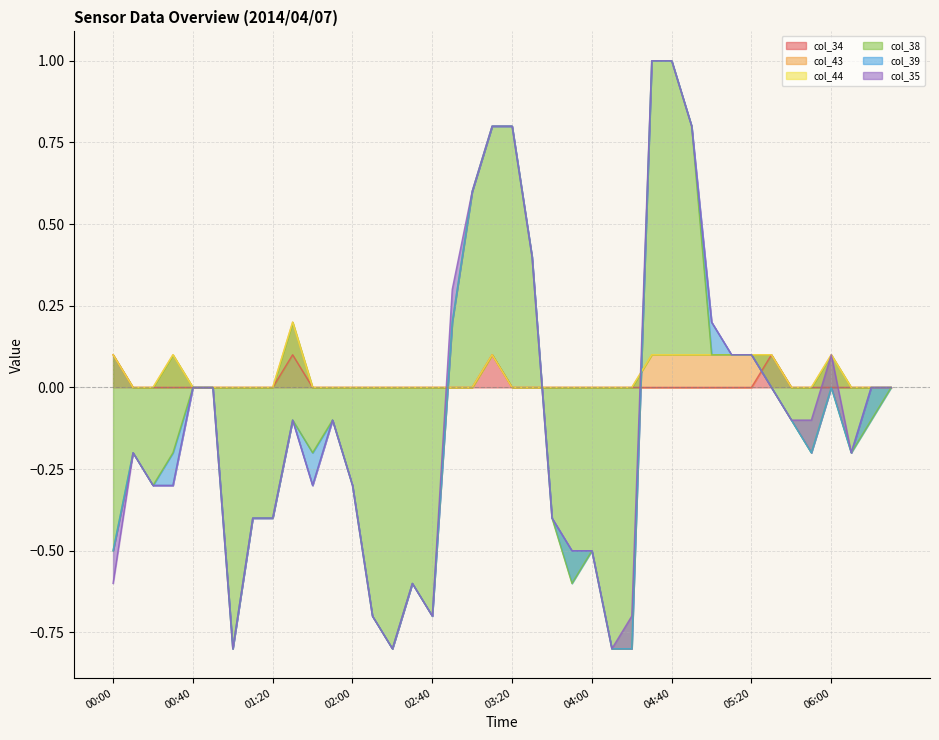

How many values in the col_34 series exceed 0?

4